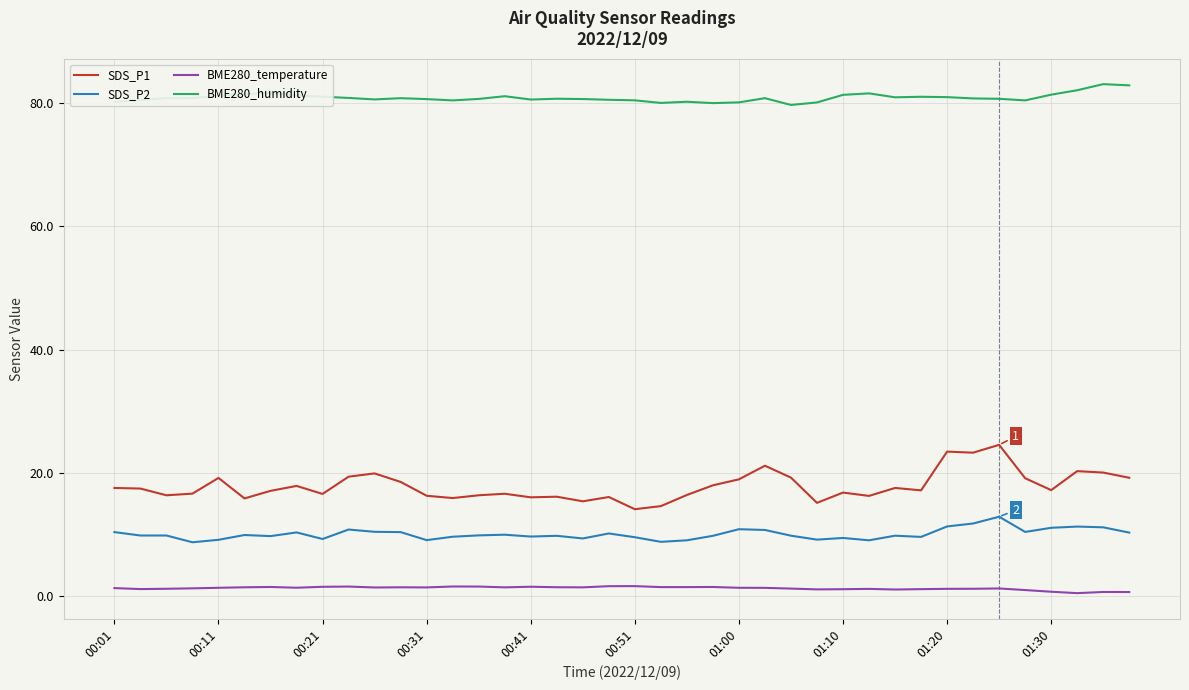

Which series has the widest spread of values?

SDS_P1